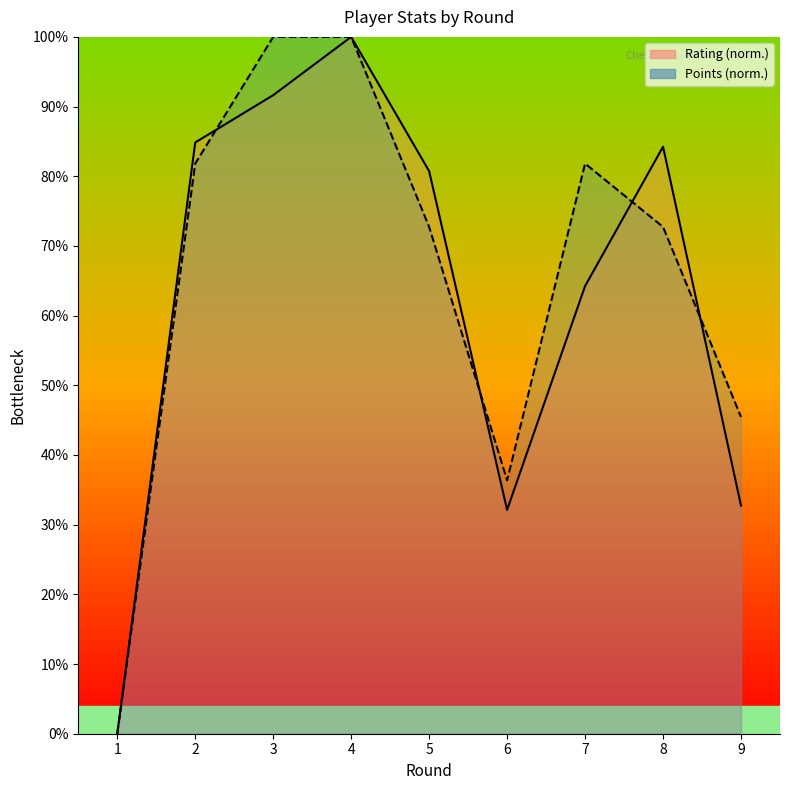

What is the sum of all Rating values?

570.5